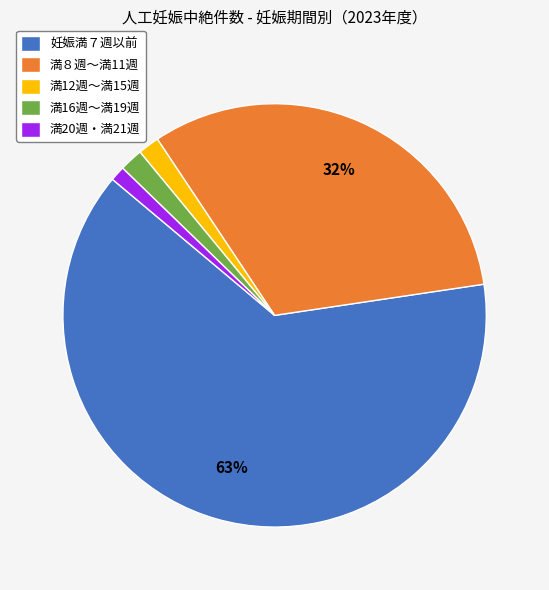

To the nearest percent, what is the average slice percentage?

20%